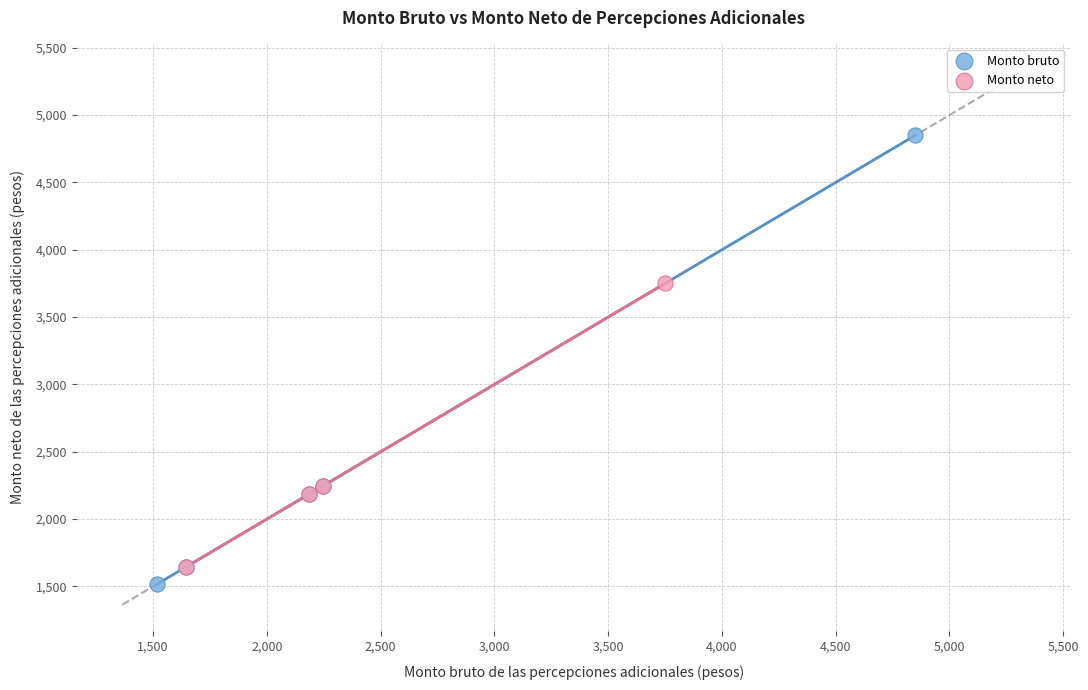

Which series has the widest spread of Y values?

Monto bruto